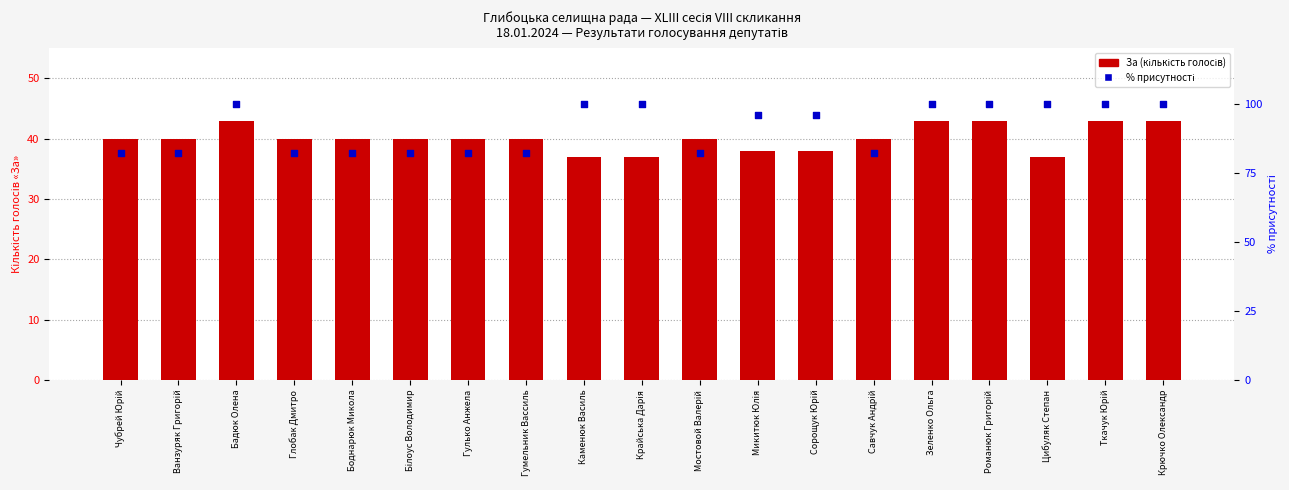

Which series contains the lowest Y value?

За (кількість голосів)